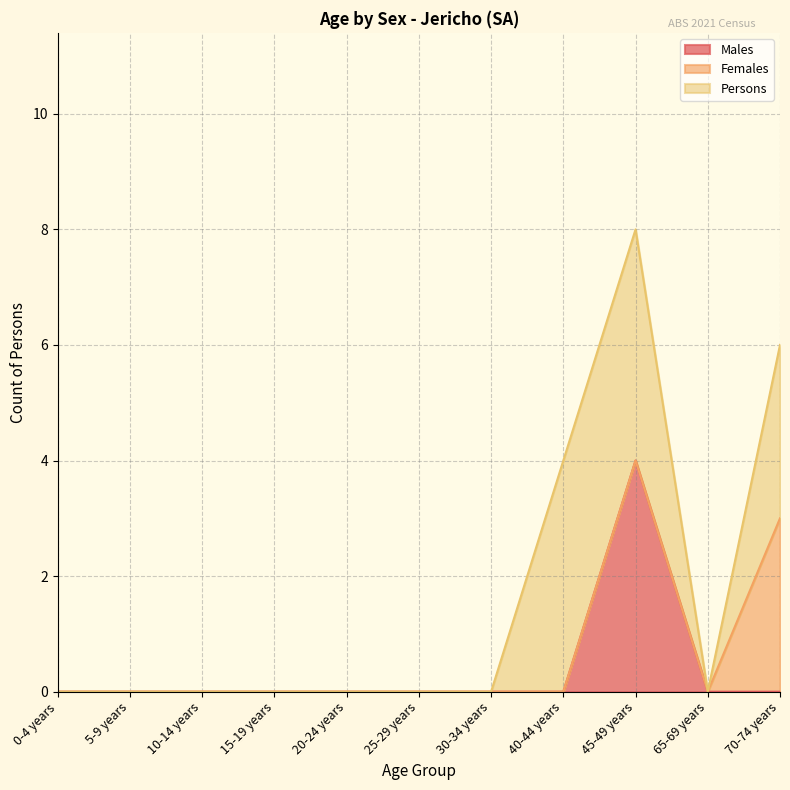

How many interior local peaks does the Males series have?

1